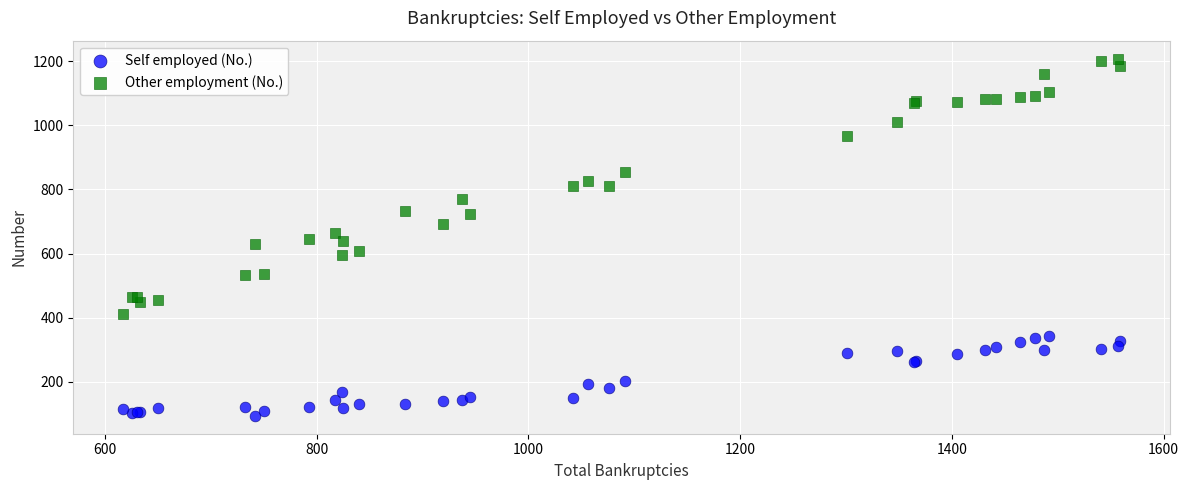

What is the X range (max minus min) for the scatter plot?

942